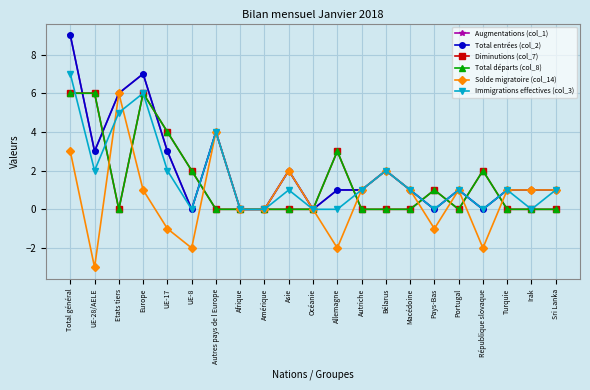

What is the label of the 1st point from the right?

Sri Lanka